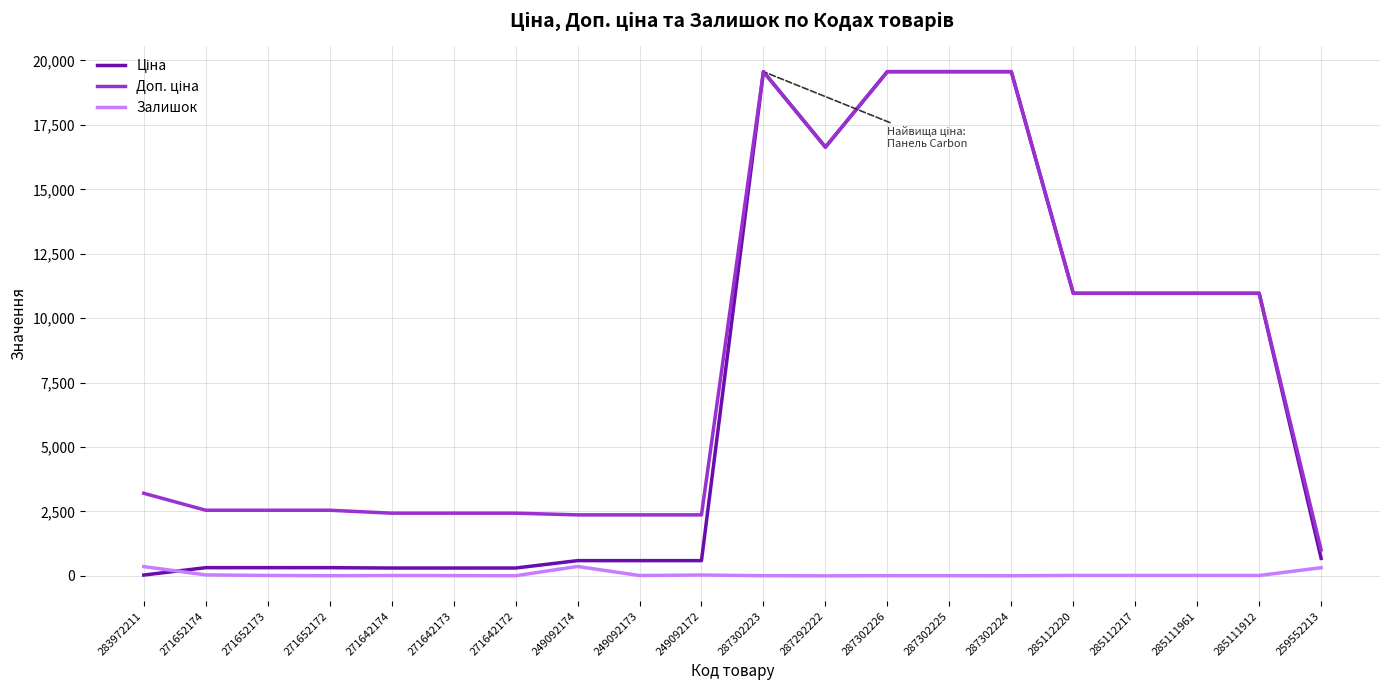

What position from the left is 271642172?

7